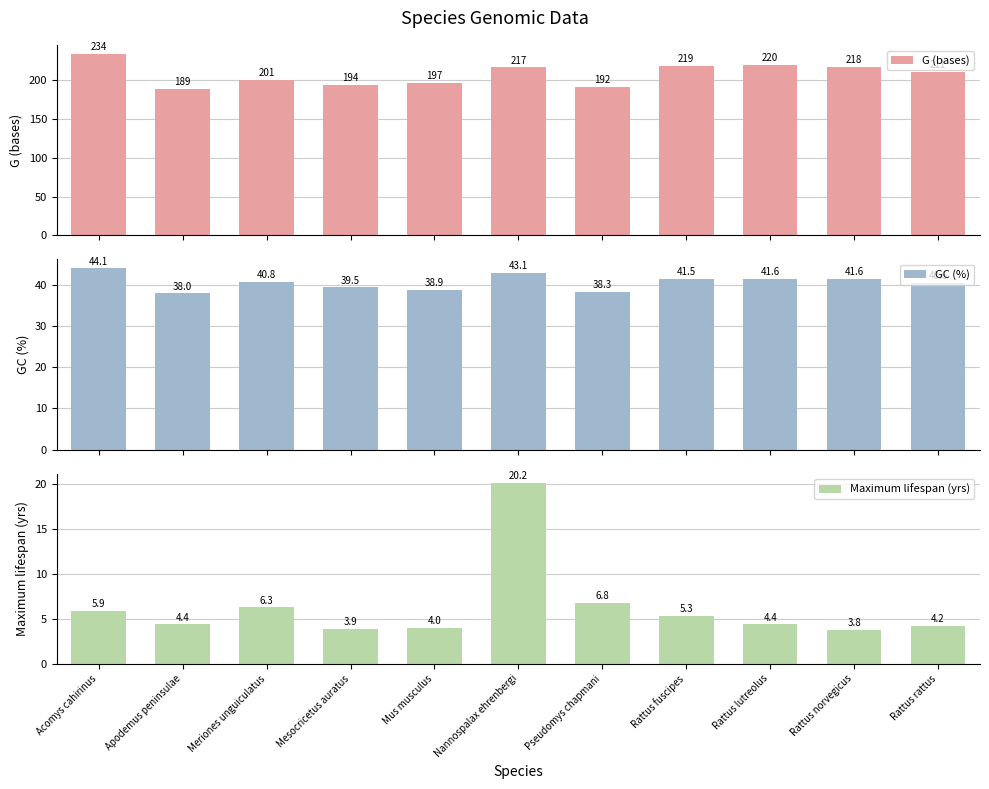

Is it true that G (bases) equals 110.6 at Pseudomys chapmani?

False